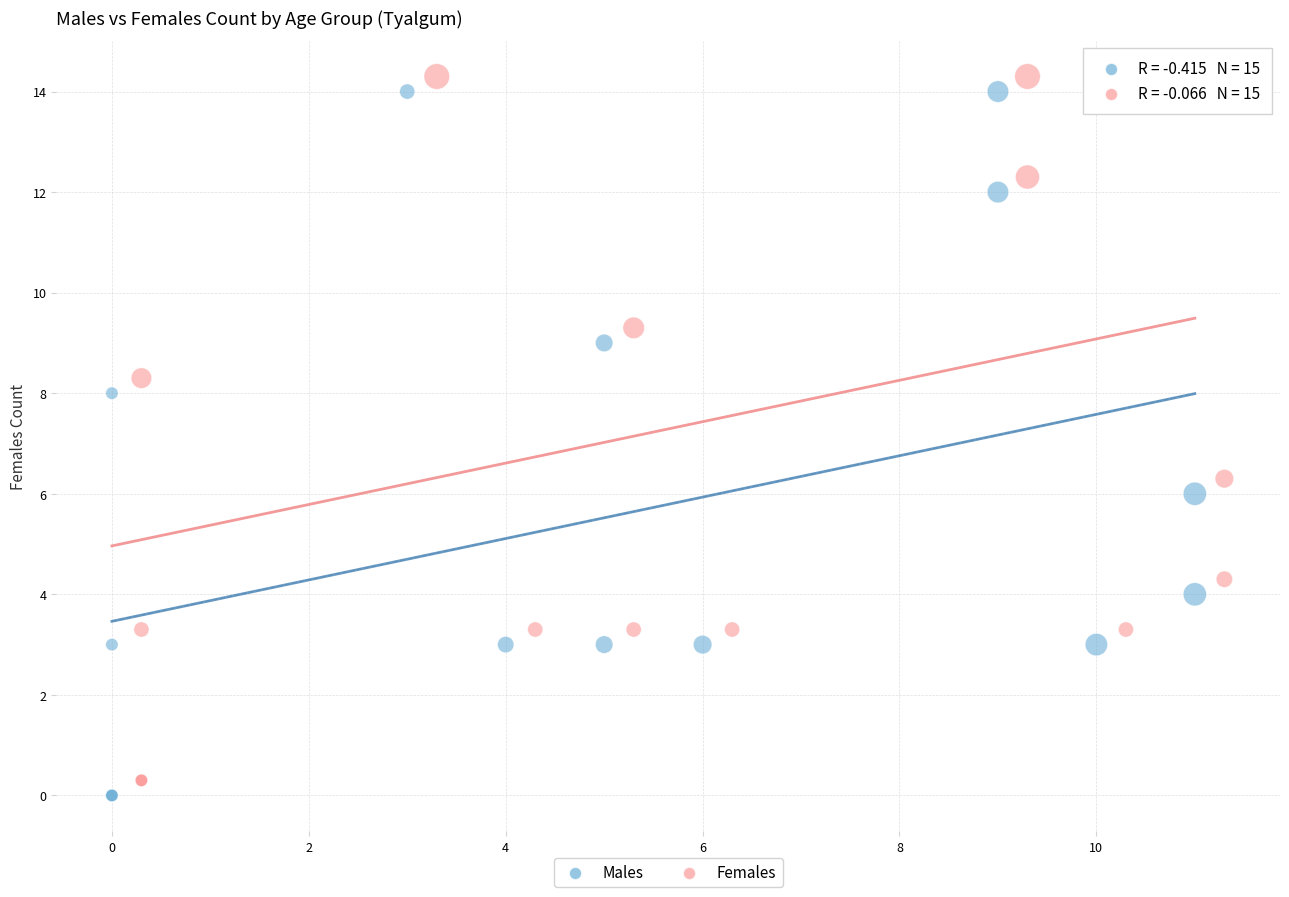

What are all the series names shown in the legend?

Males, Females